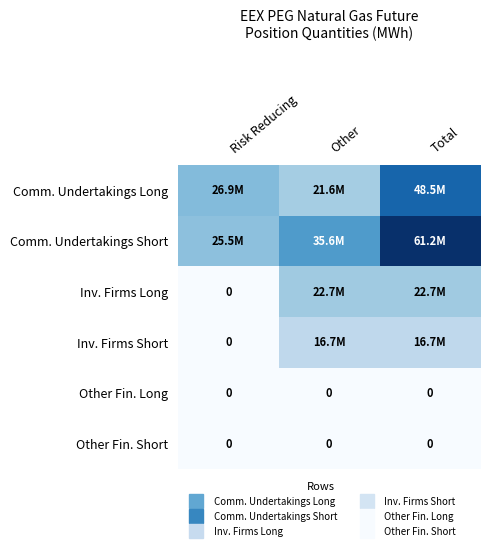

The Inv. Firms Long series shows 22672435 at Other. True or false?

True